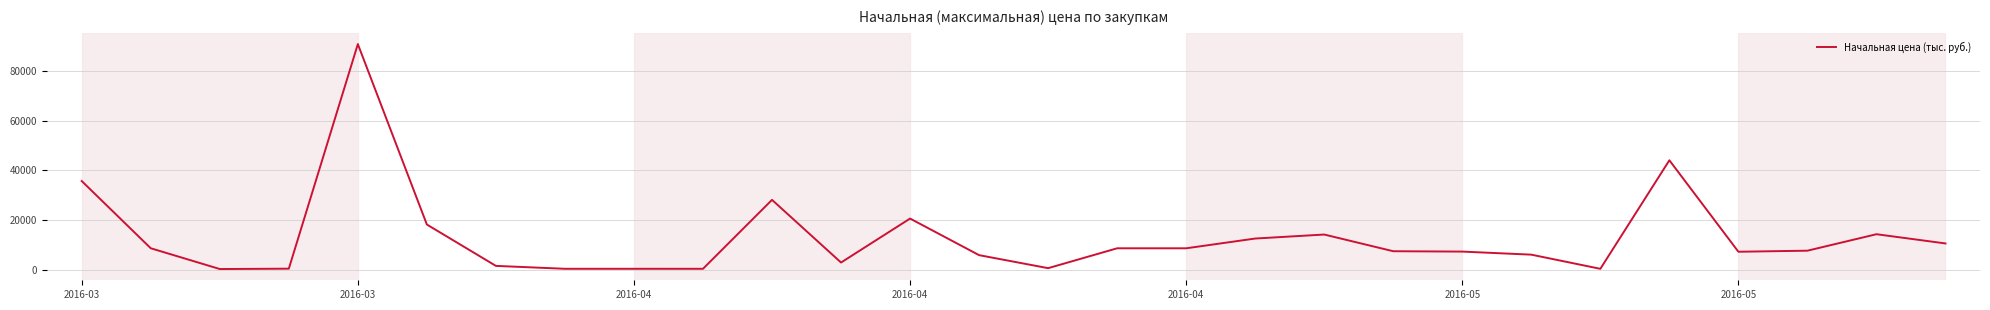

What is the greatest value displayed?

90938.1